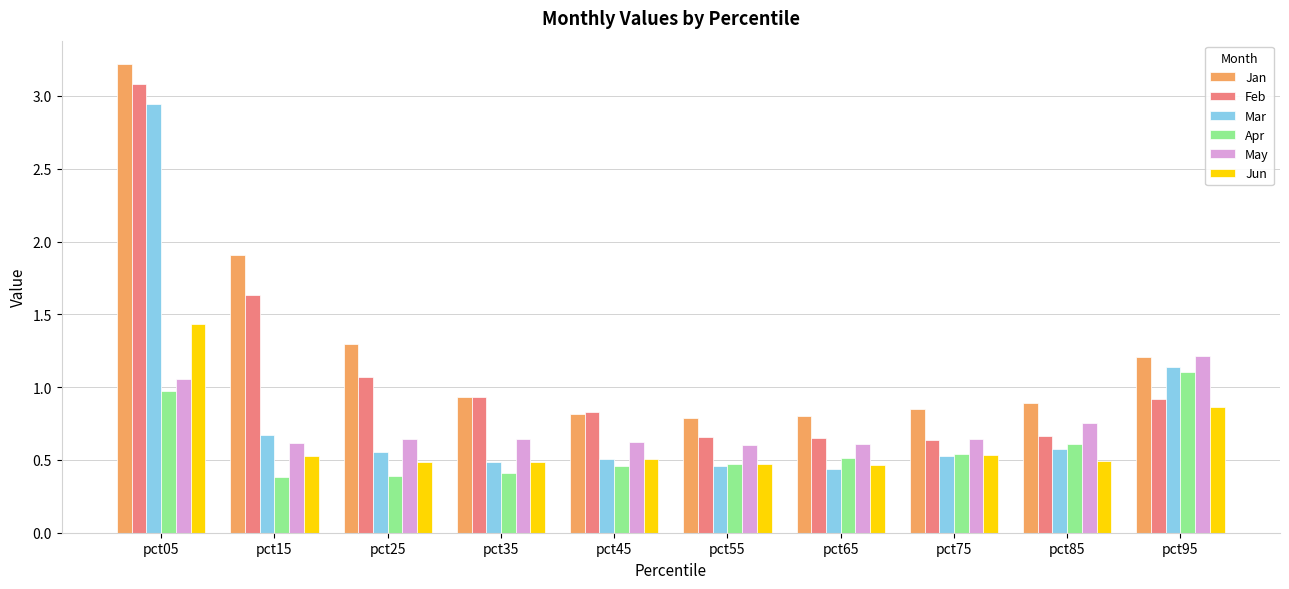

Which series has the largest total across all categories?

Jan